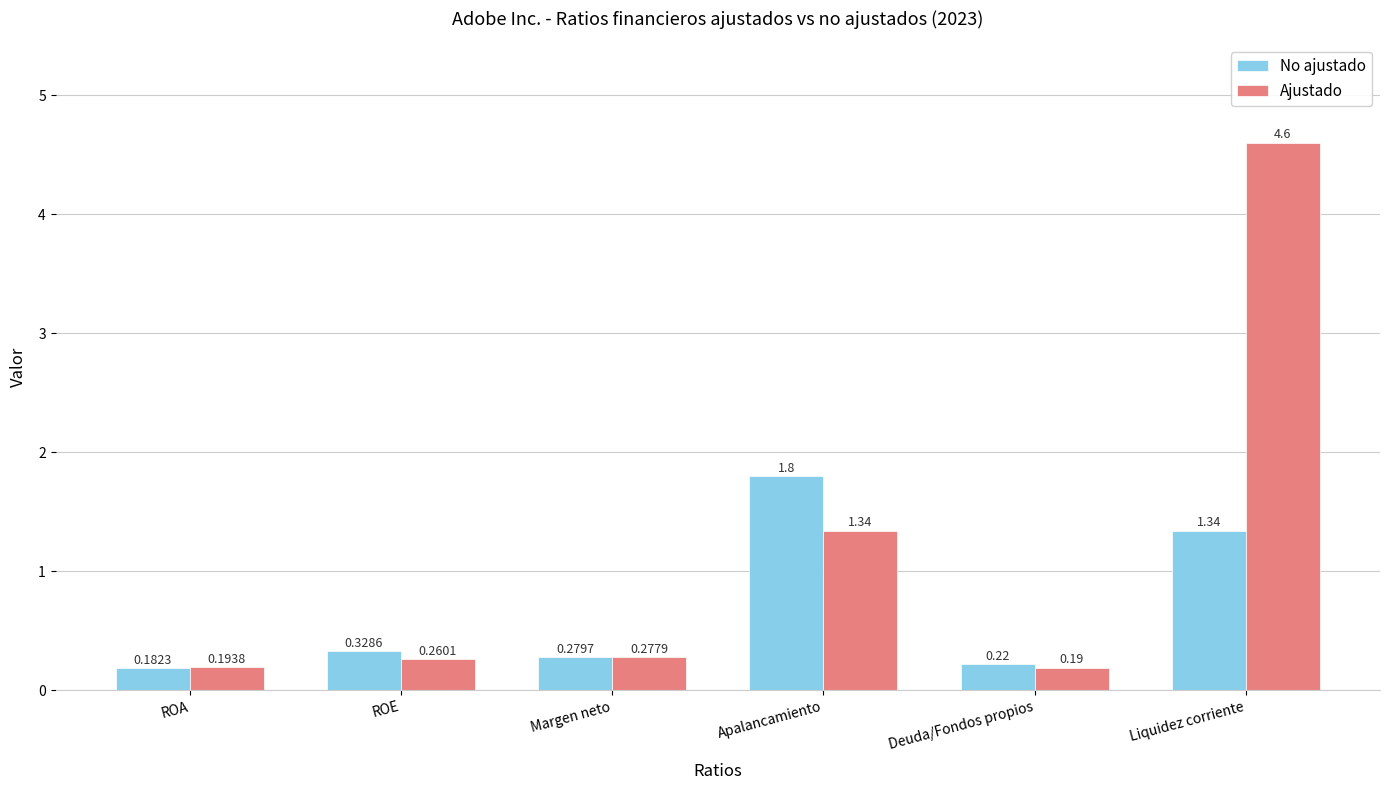

What is the average value of the No ajustado series?

0.7